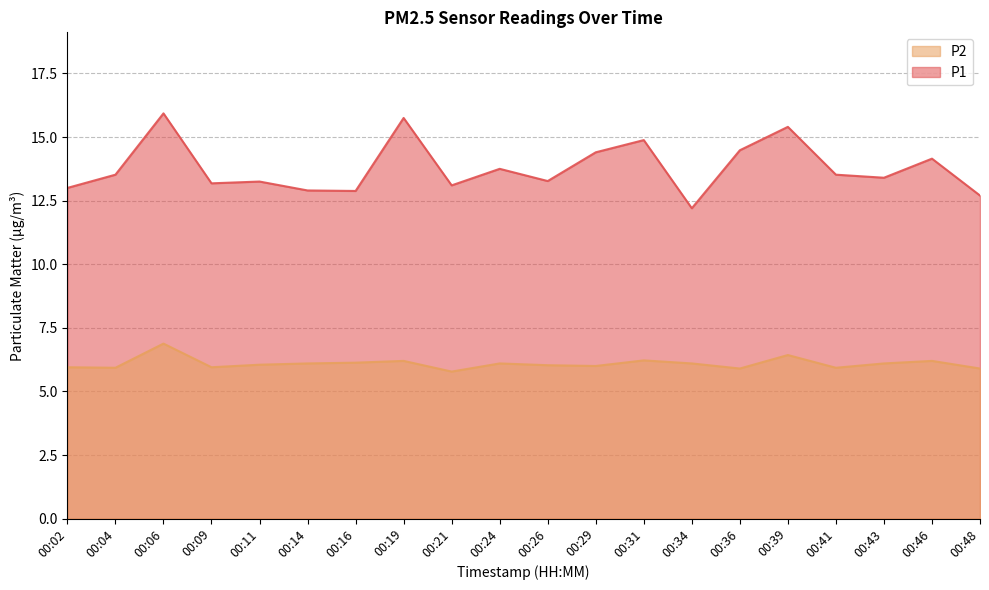

How many lines are shown in the chart?

2